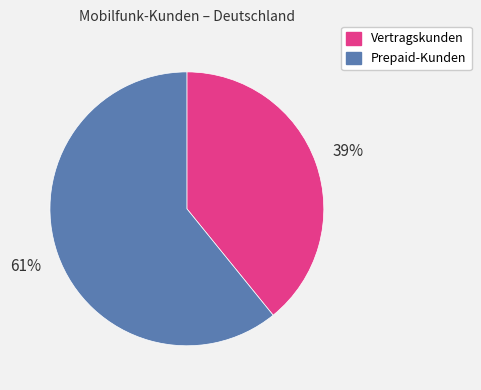

To the nearest percent, what portion does Prepaid-Kunden represent?

61%